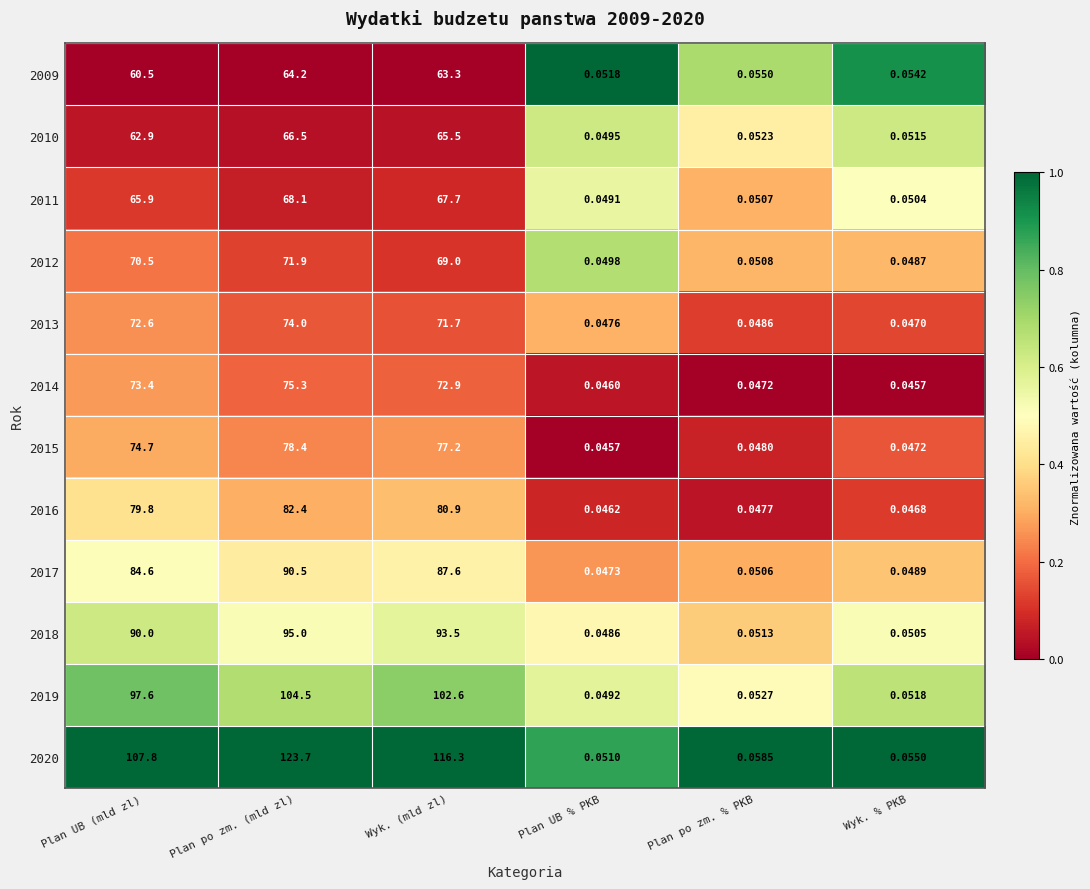

What is the total value across all series at Wyk. (mld zl)?

968.2